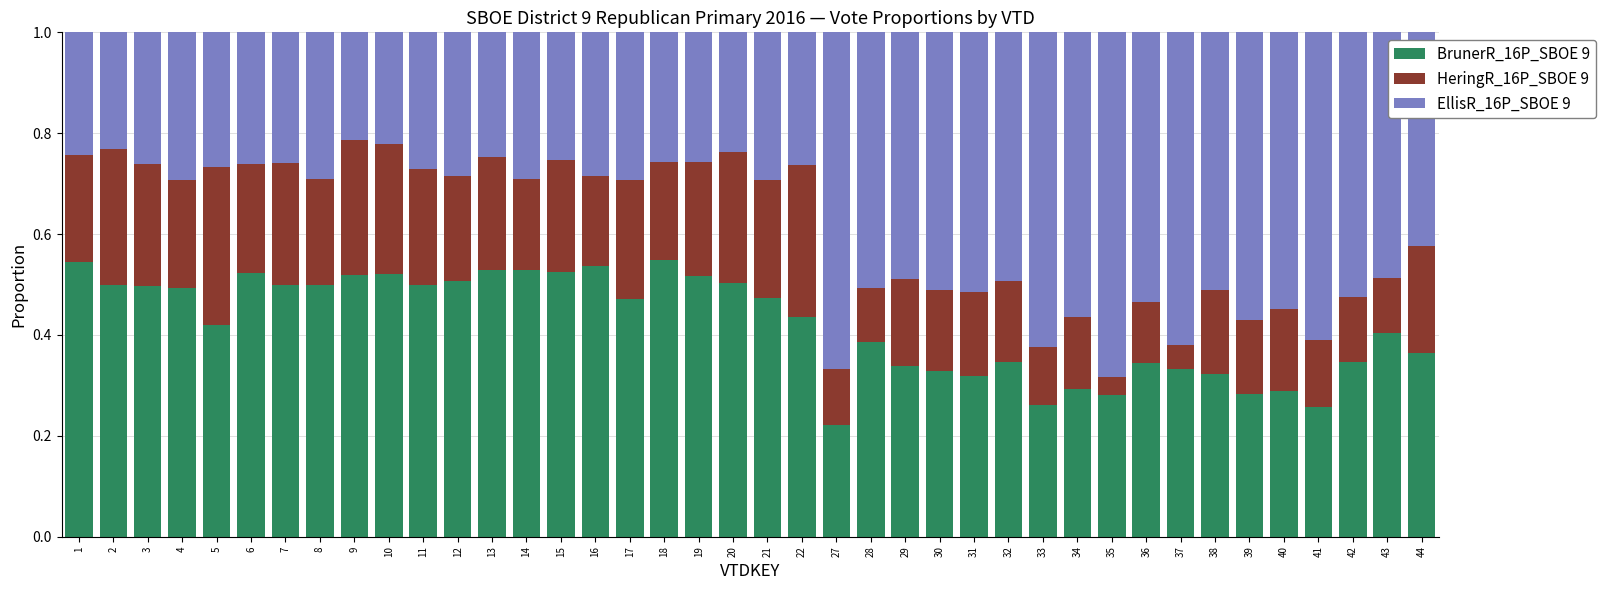

What is the total value across all series at 43?

1.0